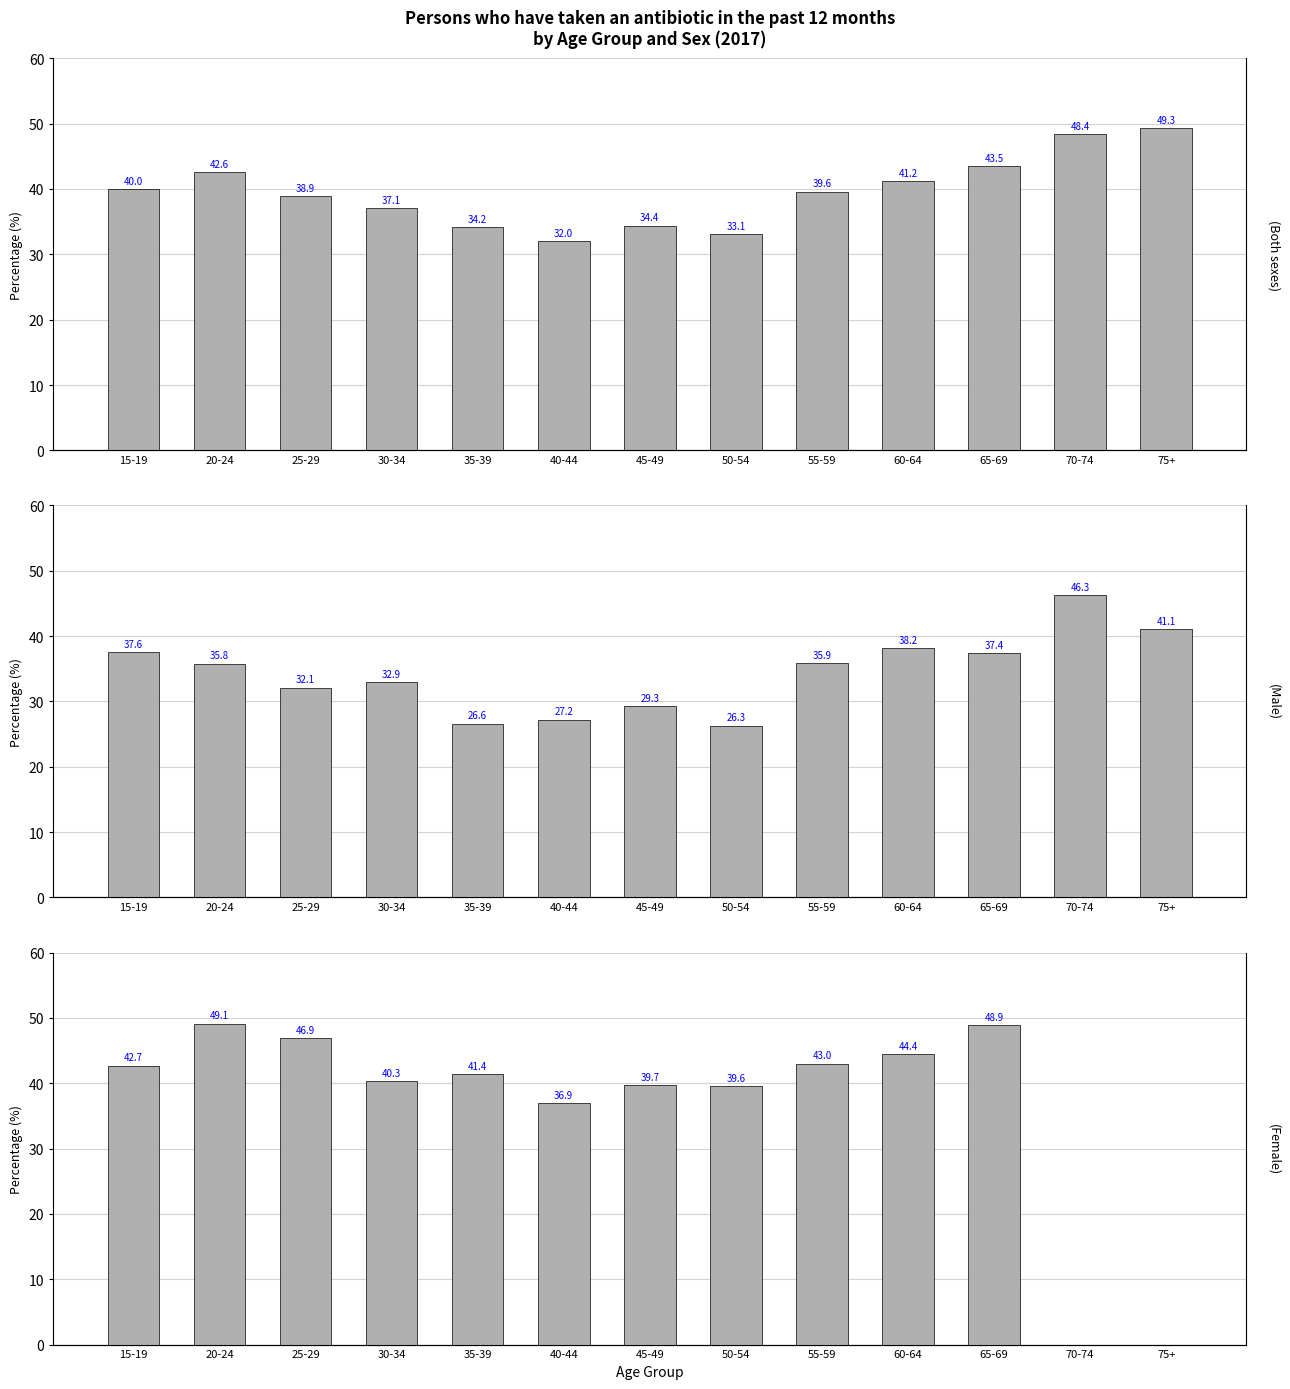

List the series in order of their peak value, highest first.

Both sexes, Female, Male